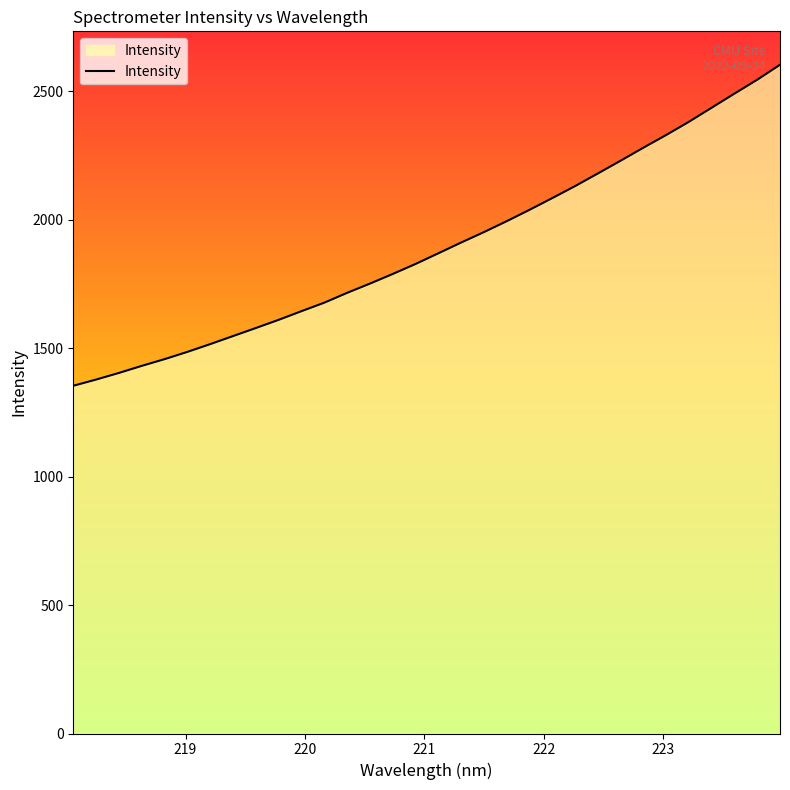

What is the minimum value shown in the chart?

1353.5